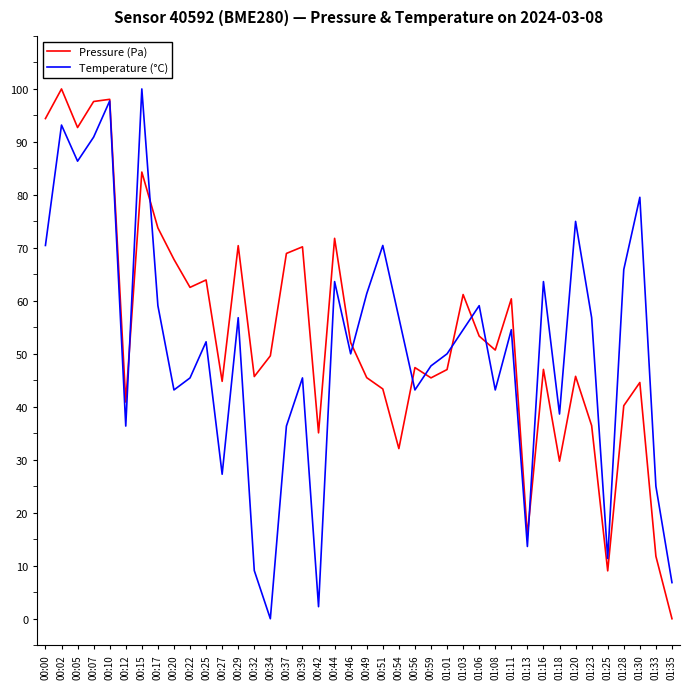

Is it true that Temperature (°C) equals 16.9 at 01:25?

False